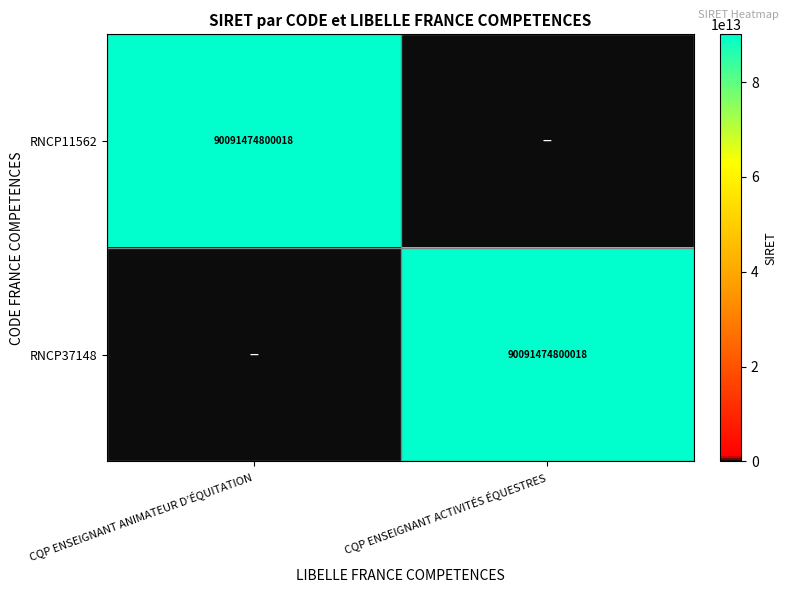

Is it true that RNCP11562 equals 120924355309594 at CQP ENSEIGNANT ANIMATEUR D’ÉQUITATION?

False